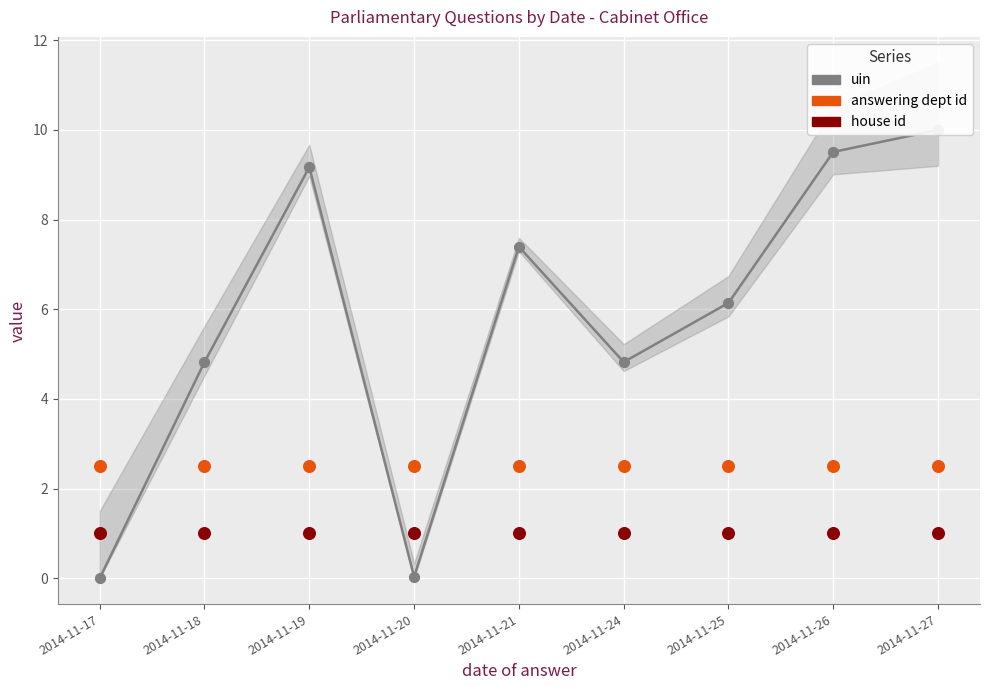

Is the value of house id at 2014-11-26 greater than the value of answering dept id at 2014-11-25?

No